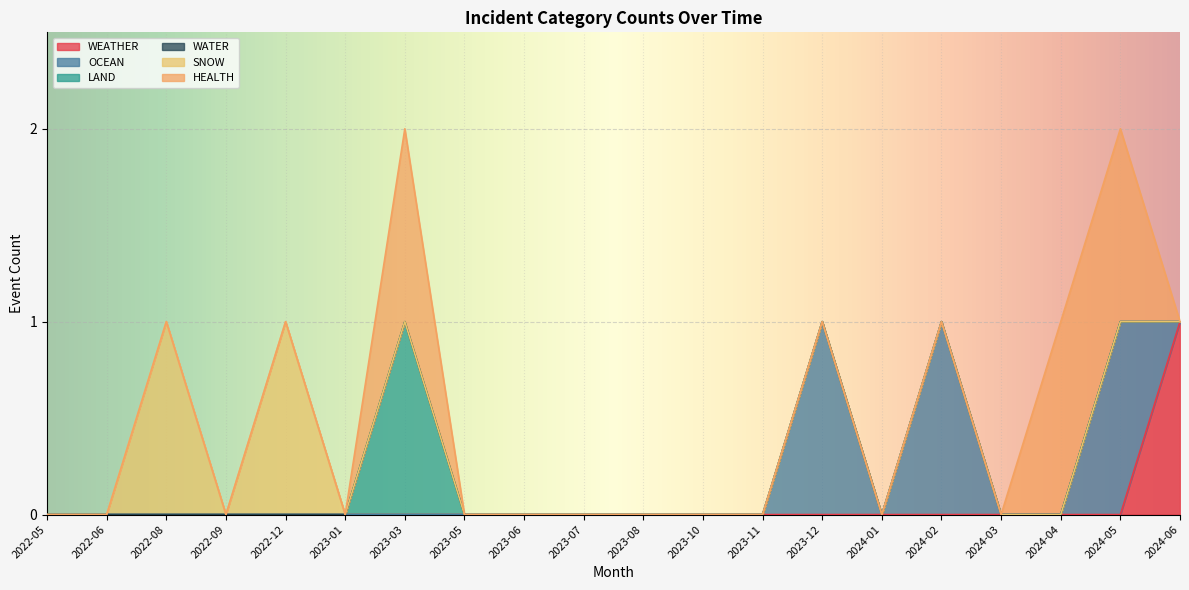

Between 2023-08 and 2024-01, which series saw the biggest shift?

WEATHER